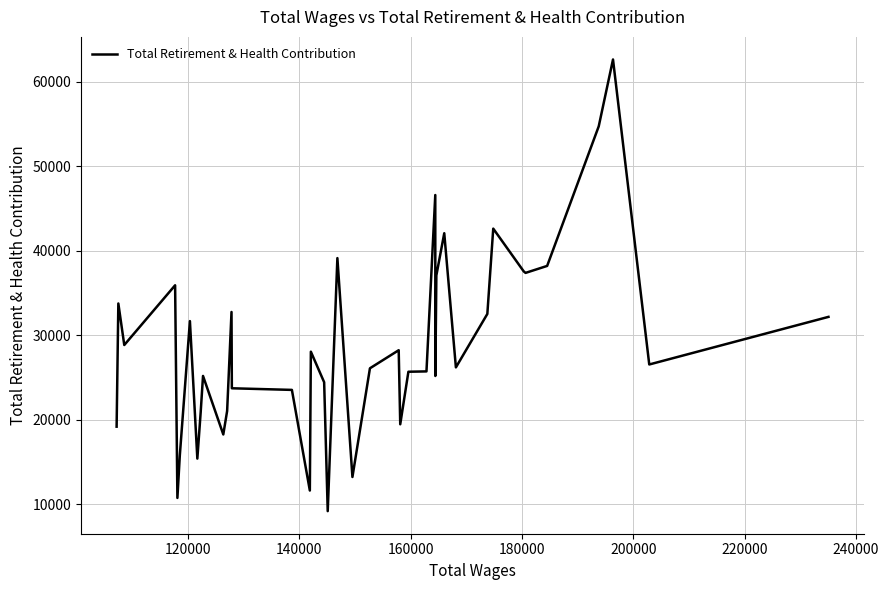

What is the difference between the maximum and minimum values?

53493